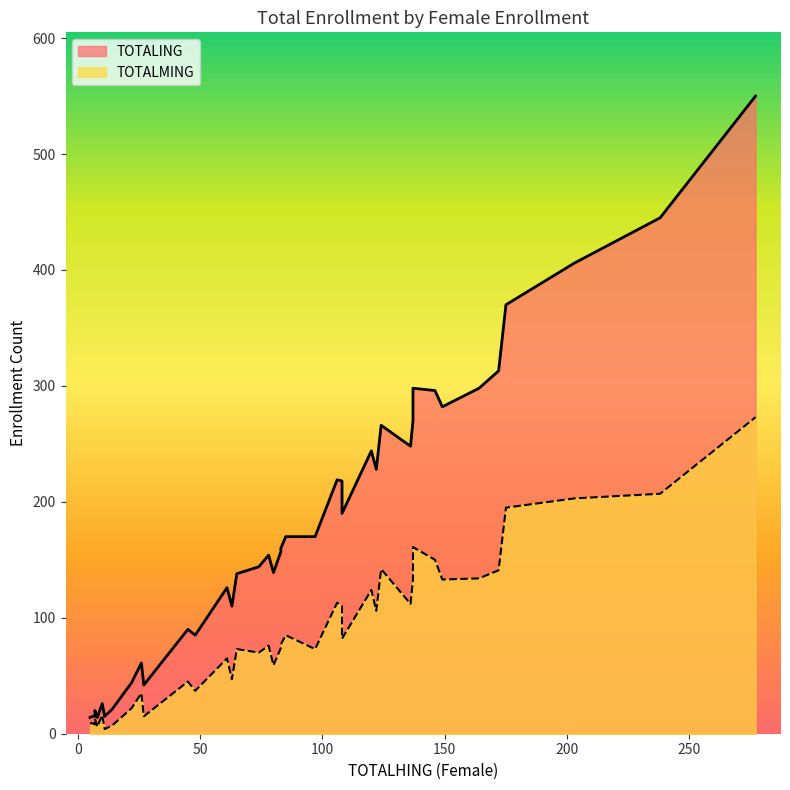

What is the sum of all TOTALING values?

7071